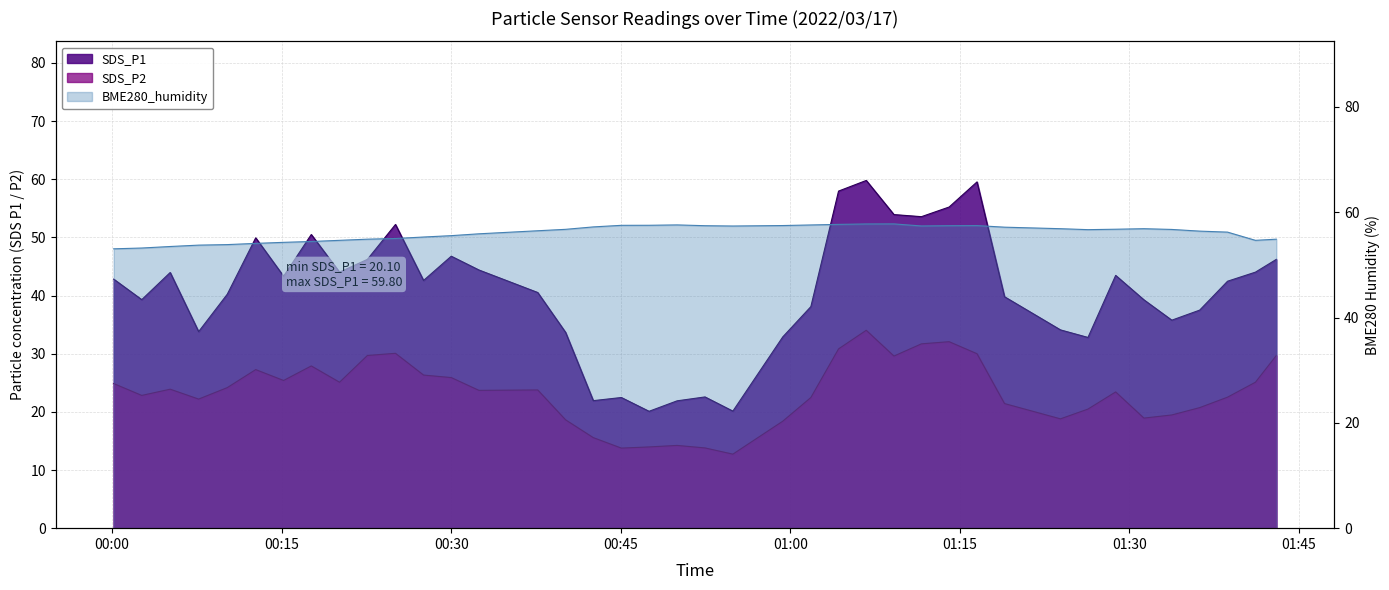

What is the spread (max minus min) of values at 00:37?

32.7